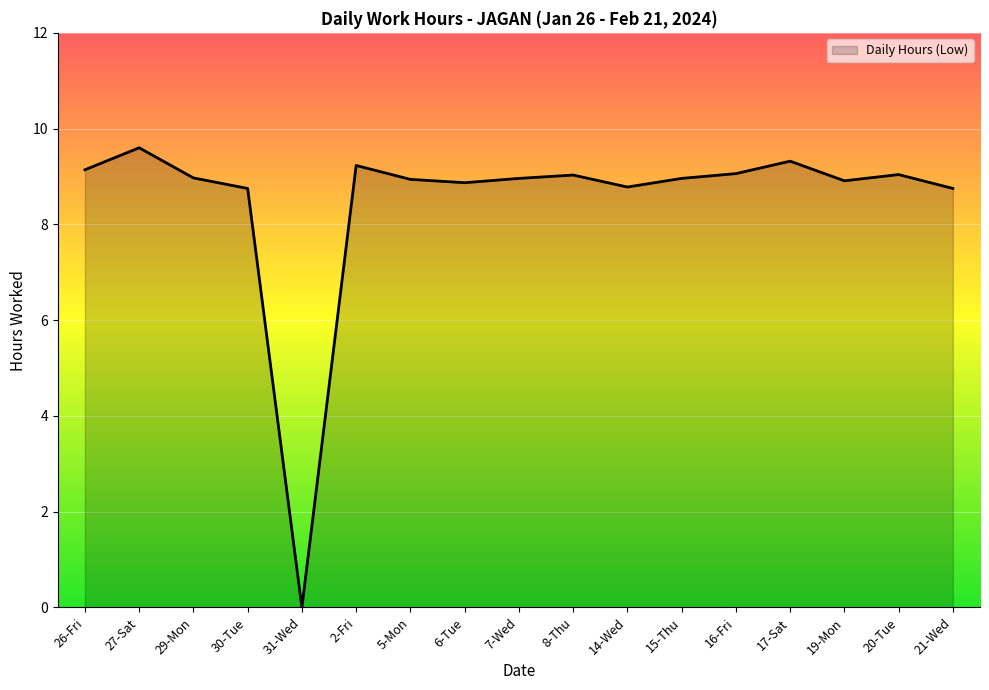

What value does the data have at 21-Wed?

8.8